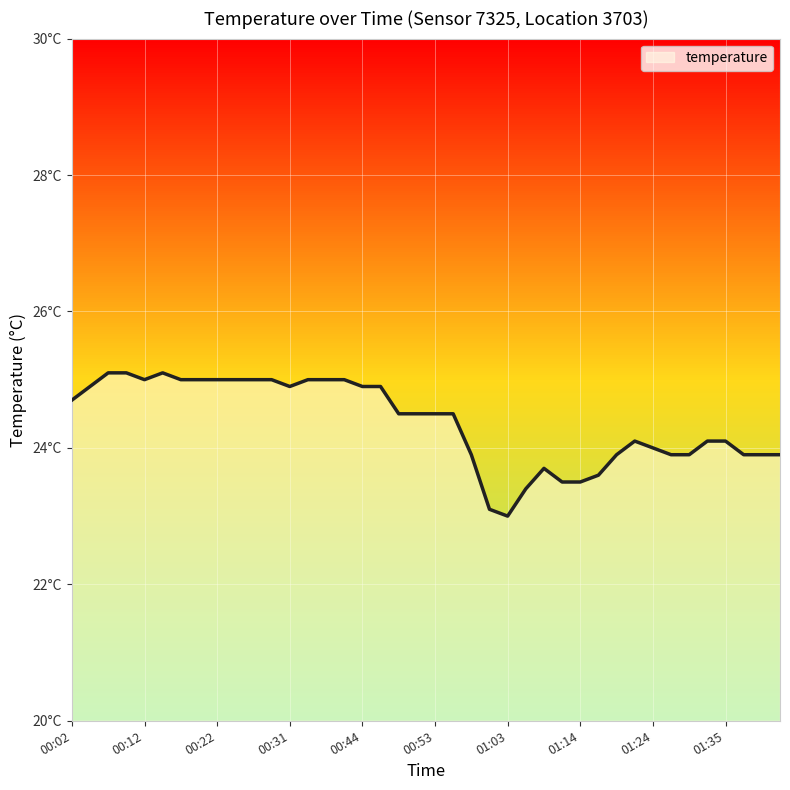

Does the chart display data point markers on the line(s)?

No